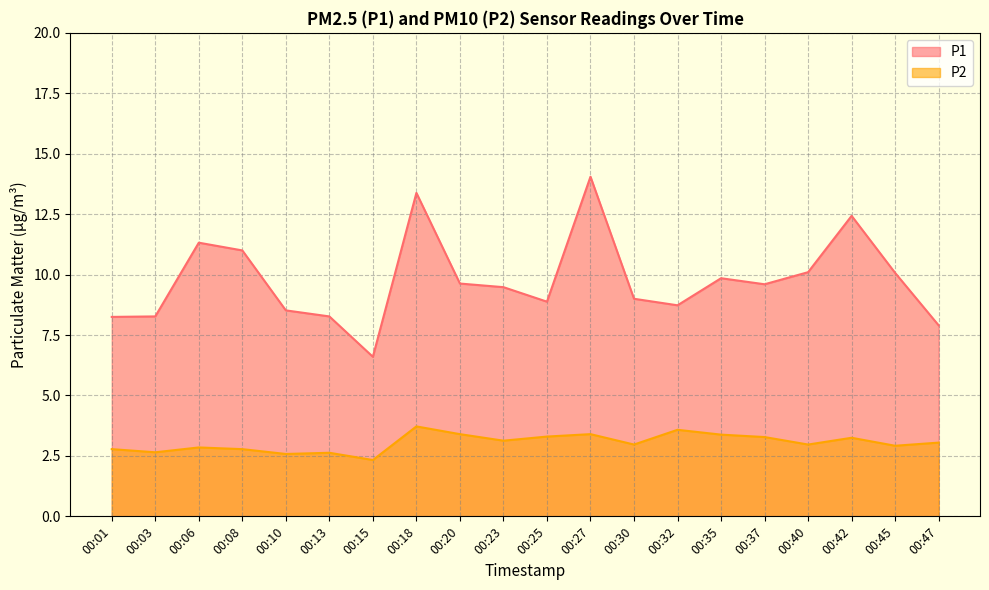

Which category has the highest value in the P1 series?

00:27